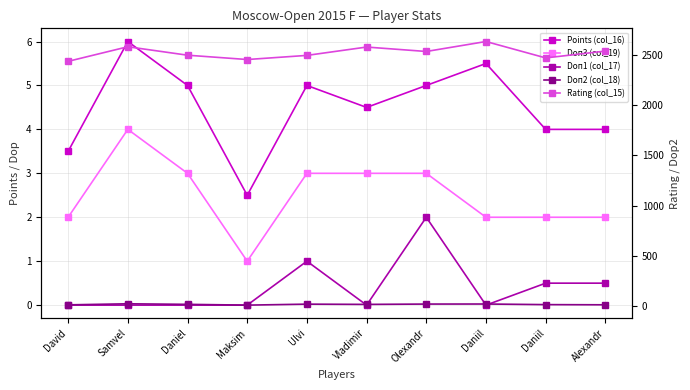

List the labels in order of Doп3 (col_19) value, smallest first.

Maksim, David, Daniil, Daniil, Alexandr, Daniel, Ulvi, Vladimir, Olexandr, Samvel